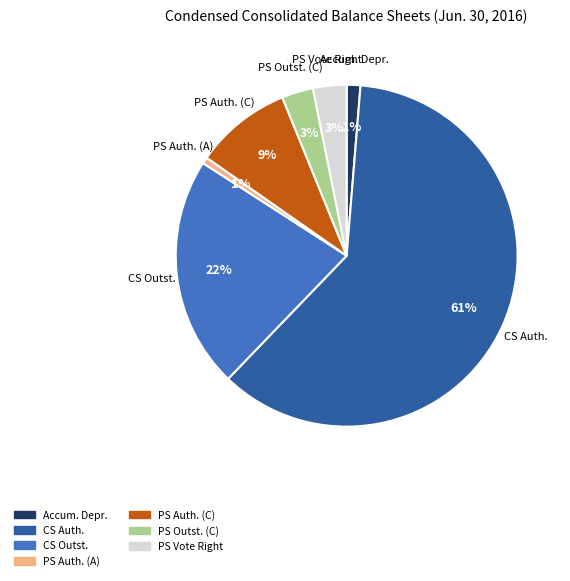

Count the number of slices in the pie.

7